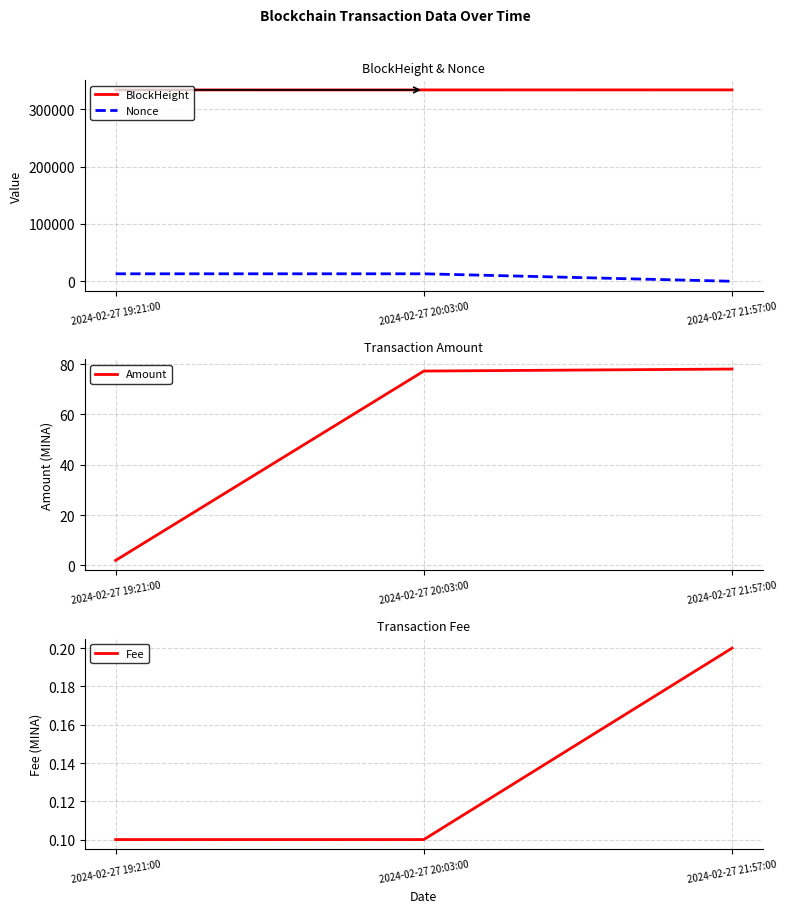

How many lines are shown in the chart?

4